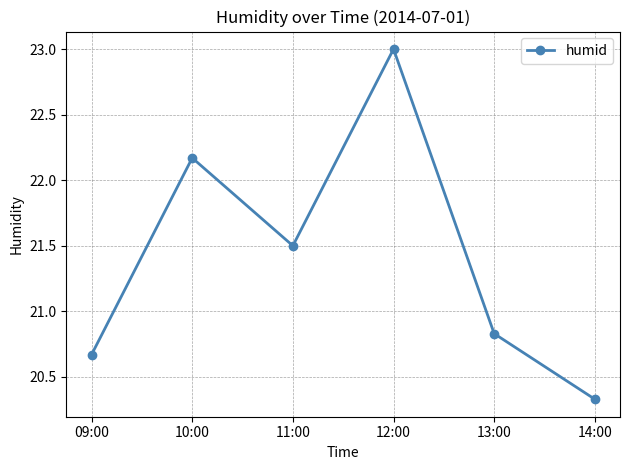

Does the chart have visible grid lines?

Yes